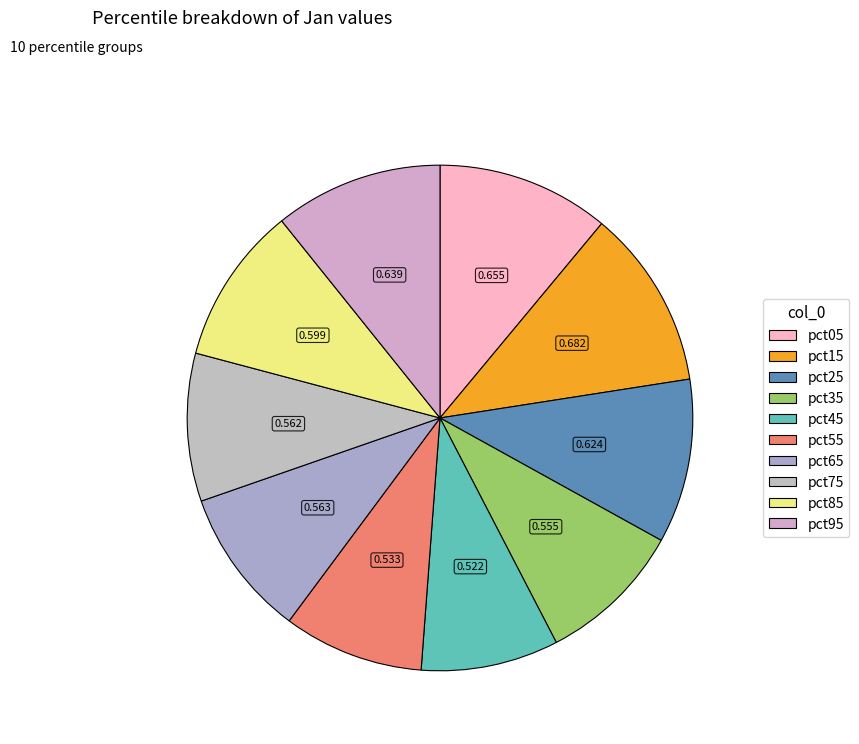

What percentage is NOT represented by pct75?

90.5%